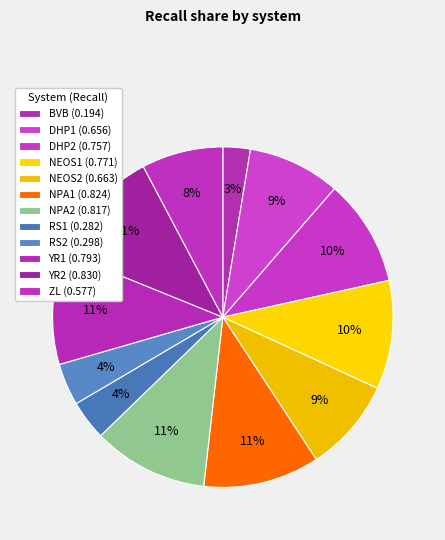

Count the number of slices in the pie.

12